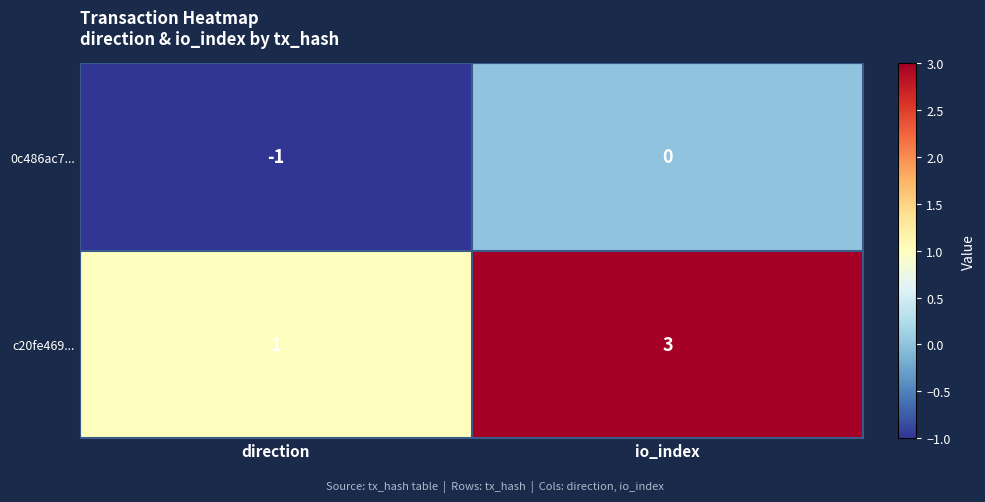

List the series in order of their overall mean, highest first.

c20fe469..., 0c486ac7...